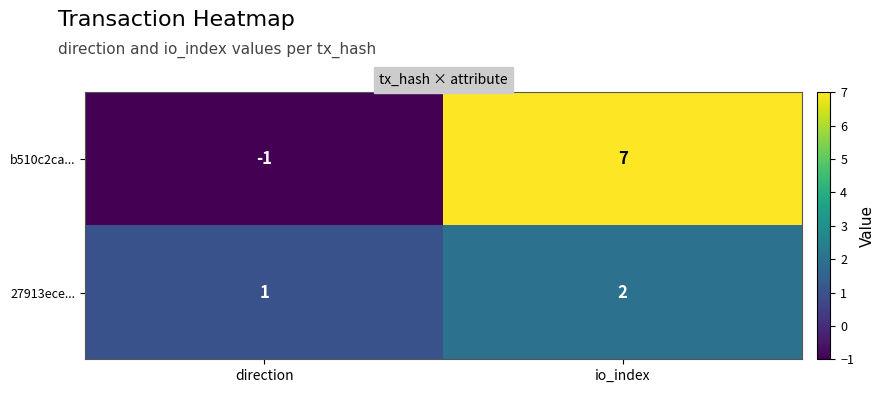

Which series has the largest total across all categories?

b510c2ca...